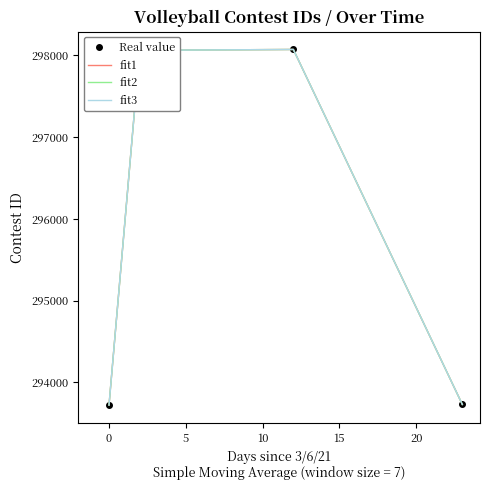

Count the number of categories in the chart.

4